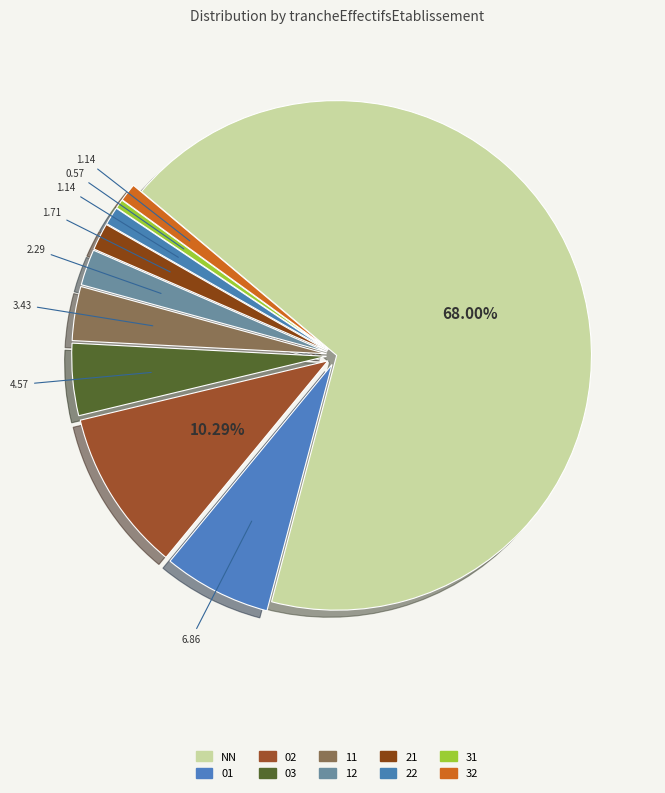

Count the number of slices in the pie.

10